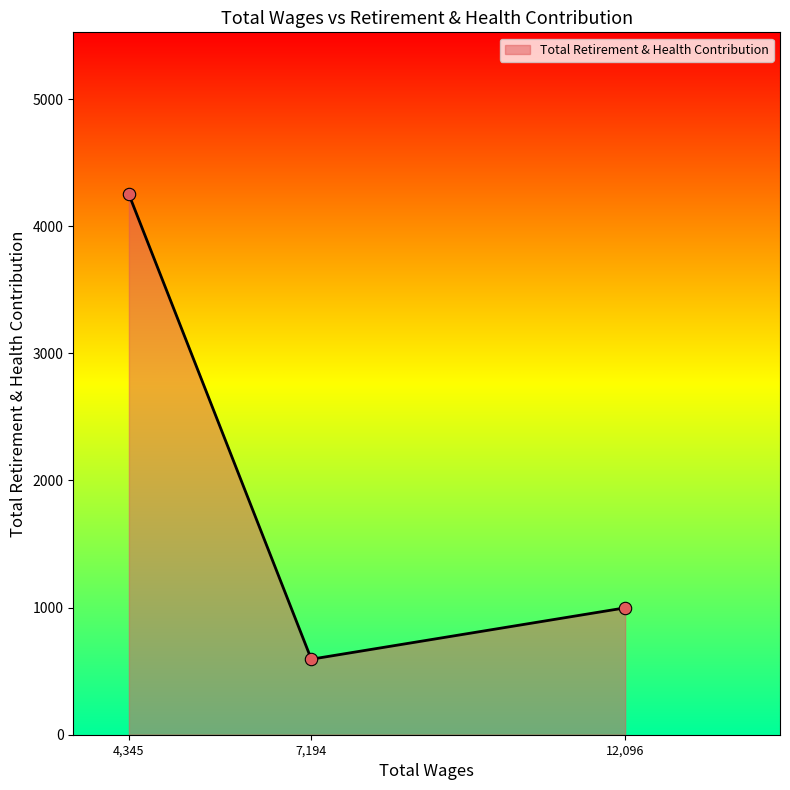

What is the change in value from 7,194 to 12,096?

+404